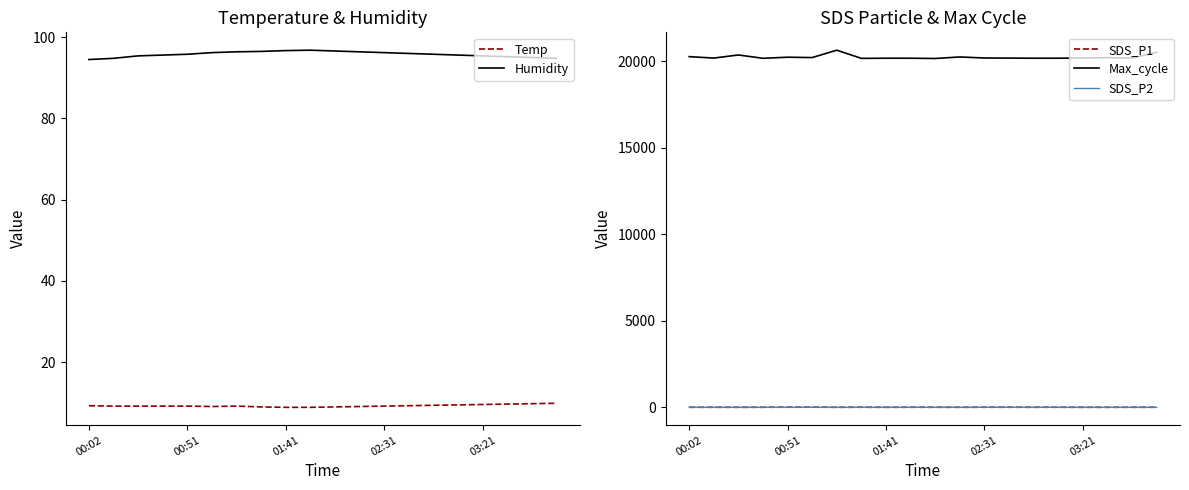

At 6, list the series in order from smallest to largest.

SDS_P2, SDS_P1, Temp, Humidity, Max_cycle